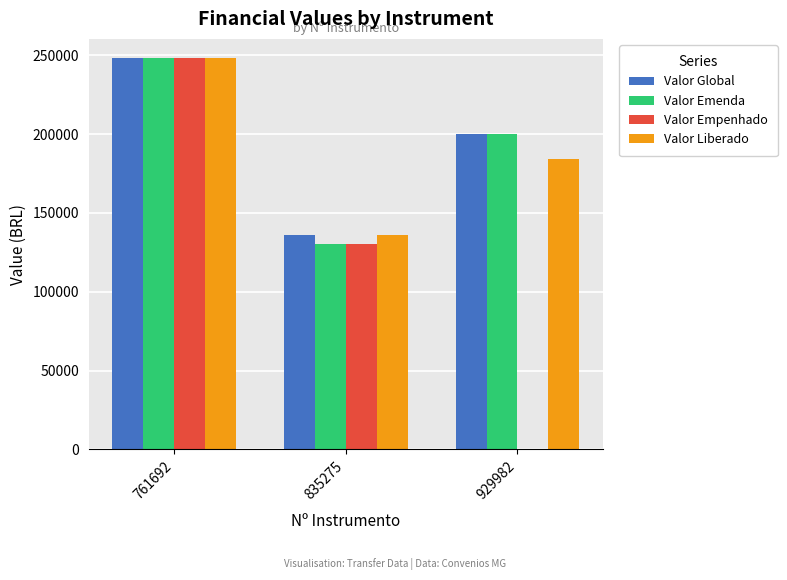

Which series has the largest total across all categories?

Valor Global